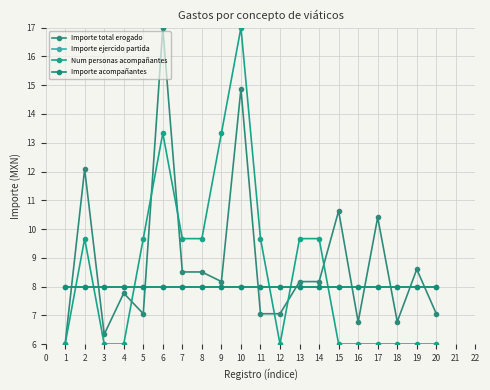

Which series ends up on top after the final intersection of Num personas acompañantes and Importe total erogado?

Importe total erogado